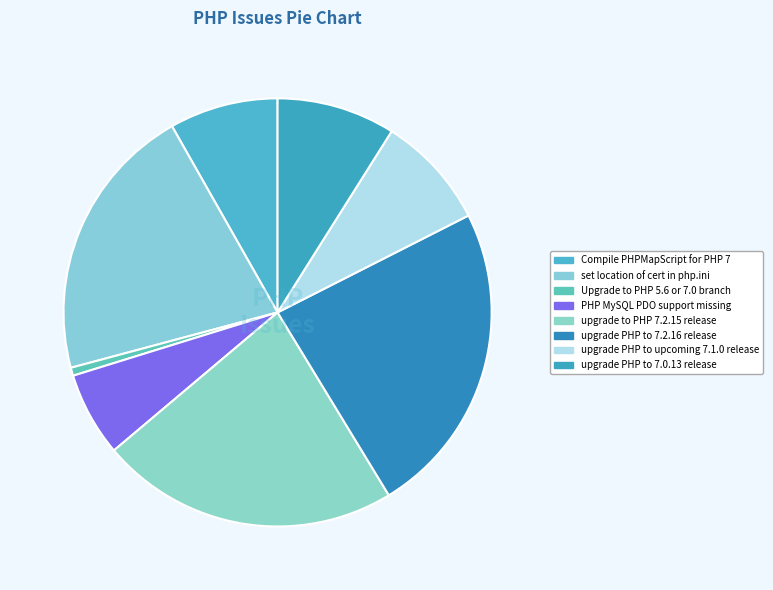

What is the ratio of the value at upgrade to PHP 7.2.15 release to the value at upgrade PHP to 7.2.16 release?

0.9